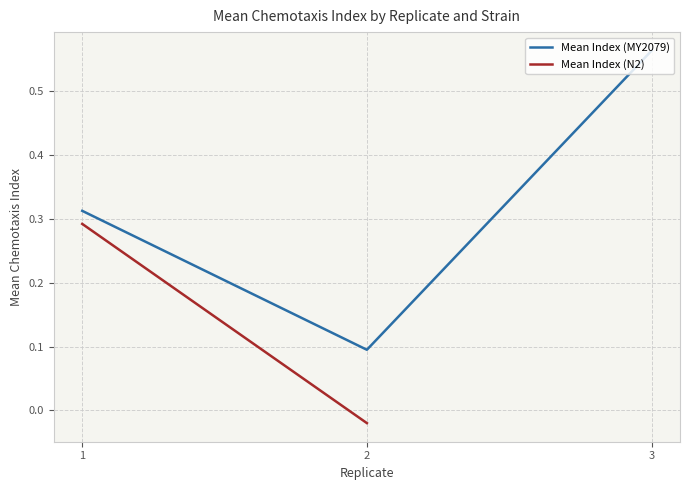

How many Mean Index (MY2079) values are between 0 and 1?

3